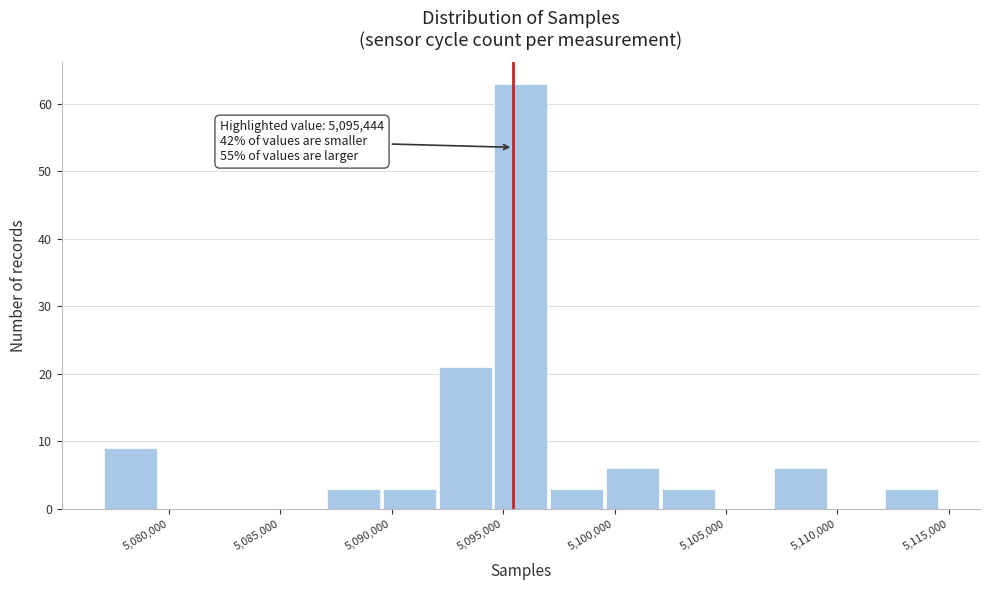

Which range on the x-axis has the tallest bar?

5094500 to 5097000